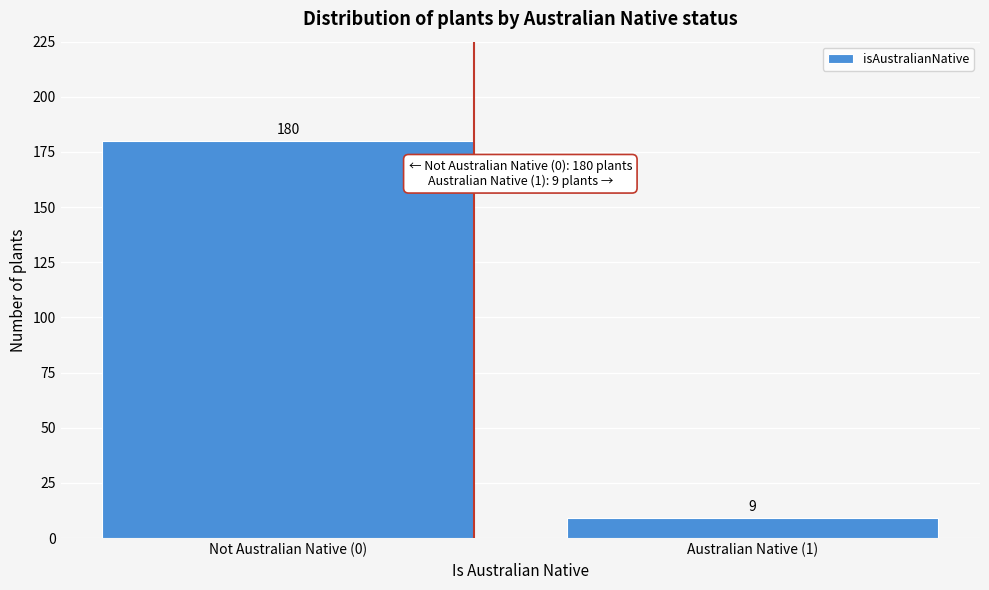

Reading left to right, transcribe all the data shown in this chart.

180	9